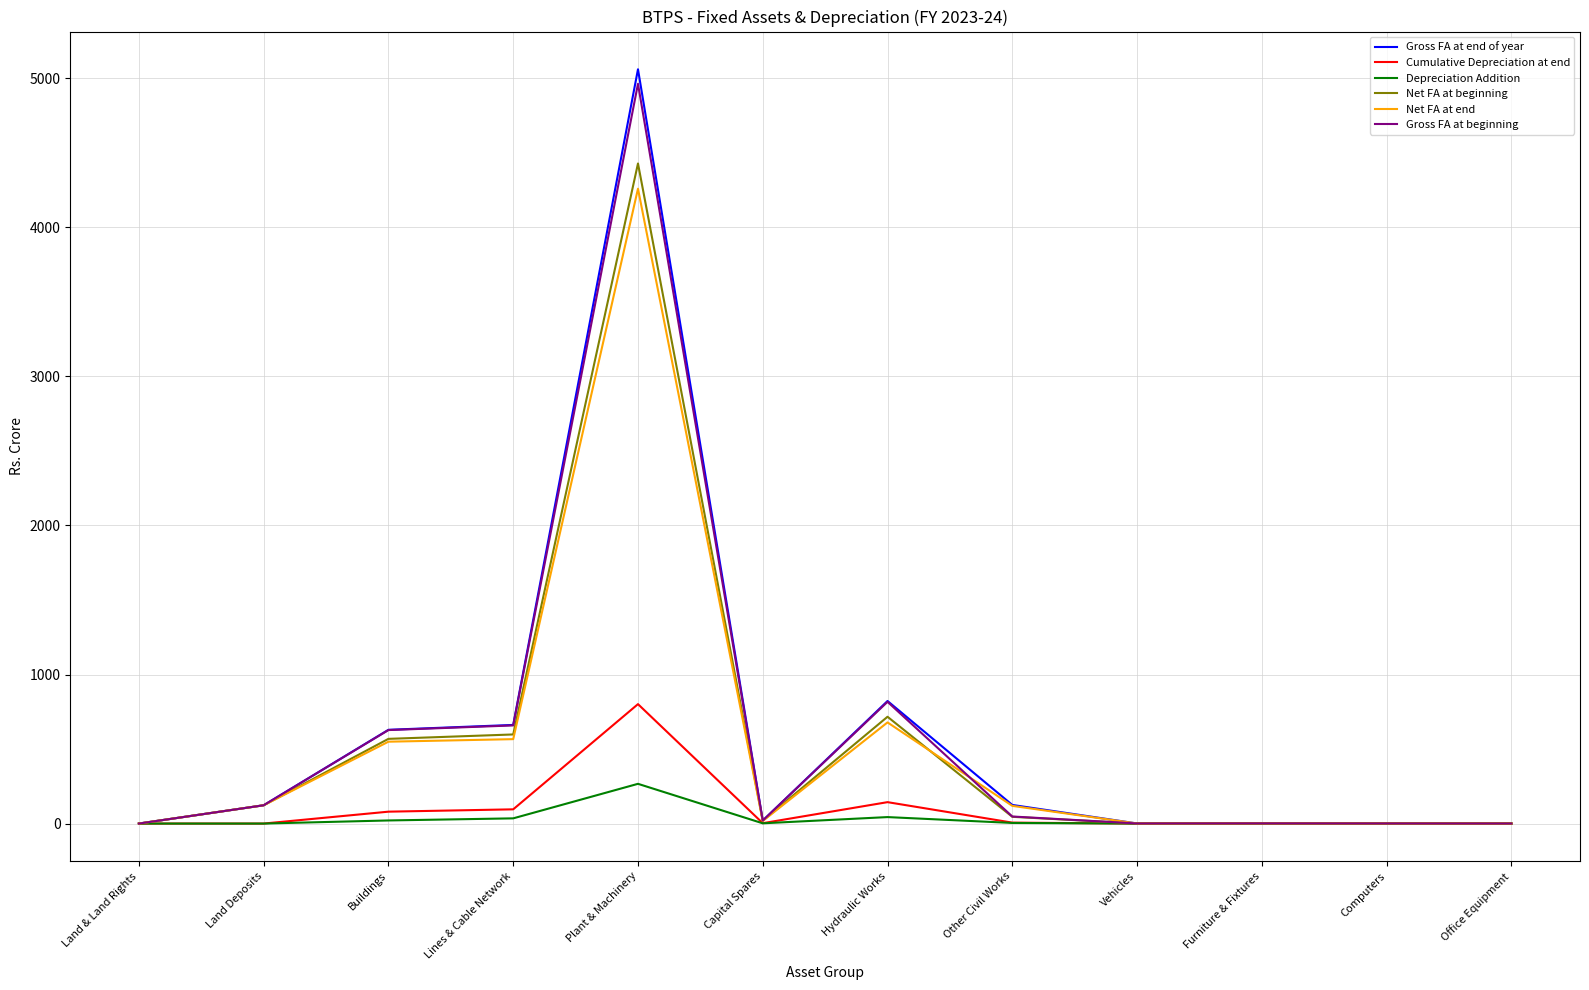

Where is Net FA at end nearest to the value 2129?

Hydraulic Works